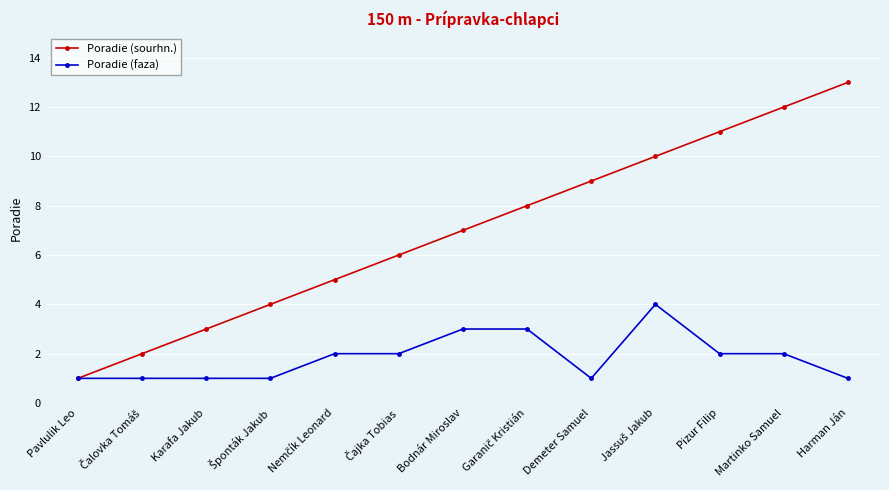

What are all the series names shown in the legend?

Poradie (sourhn.), Poradie (faza)